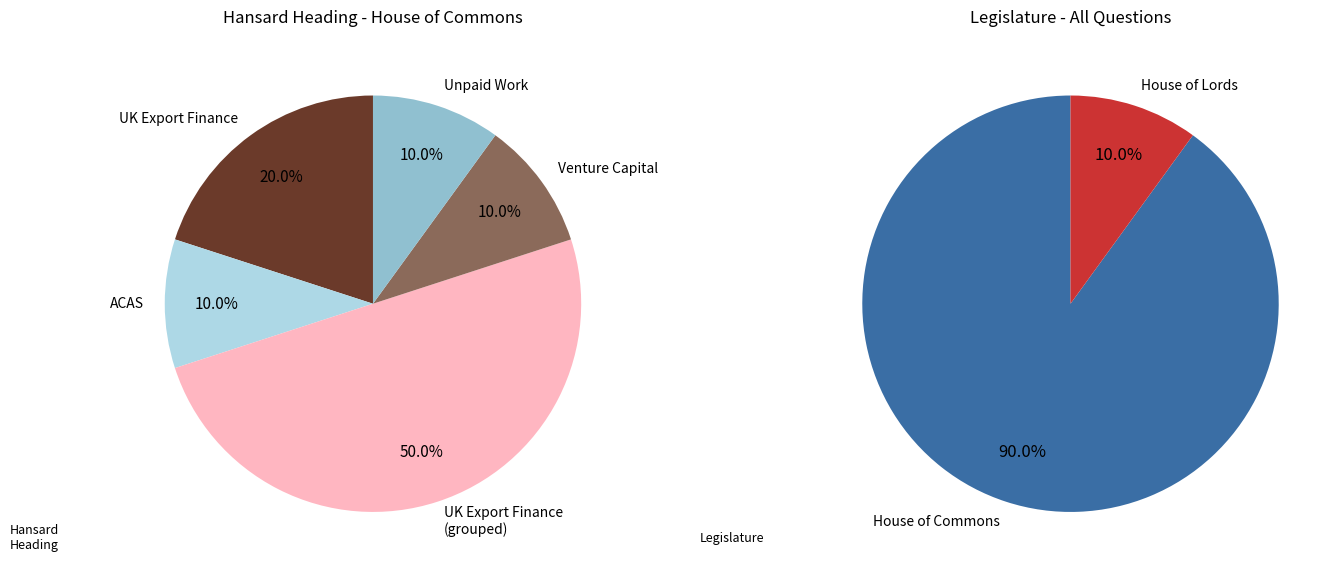

True or false: Venture Capital accounts for 10% of the total.

True